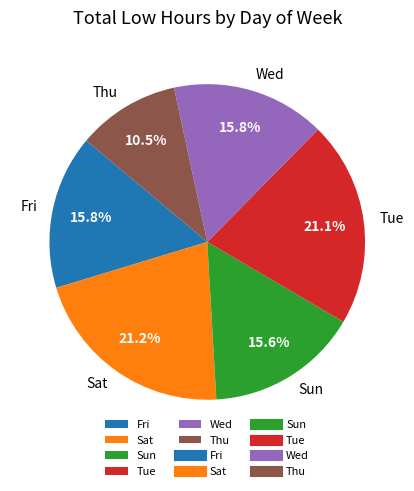

What is the total percentage of Fri and Sun?

31.4%